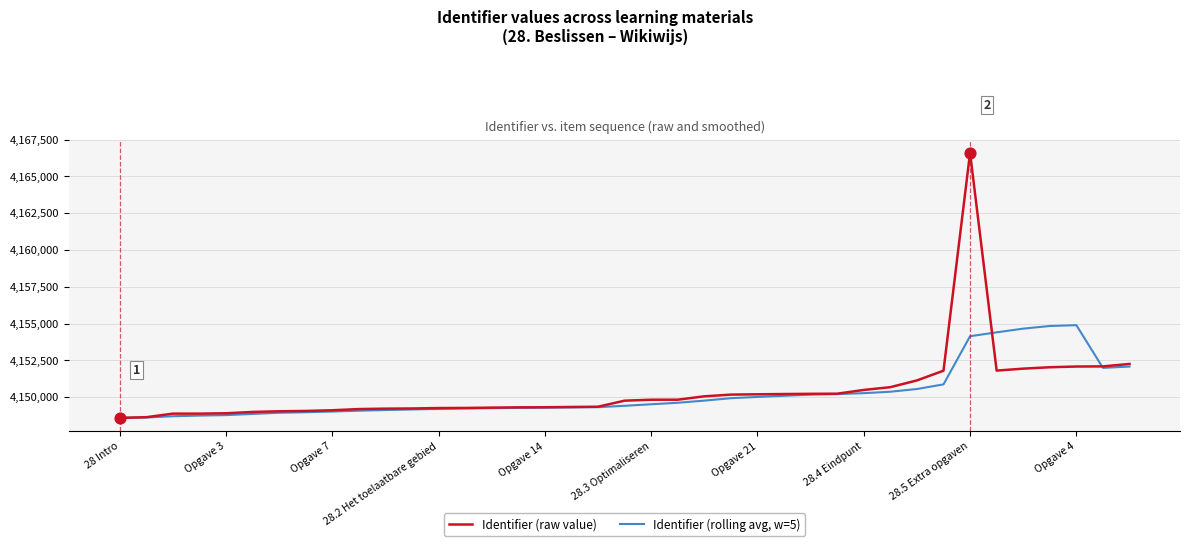

Which series has the largest range (max minus min)?

Identifier (raw value)